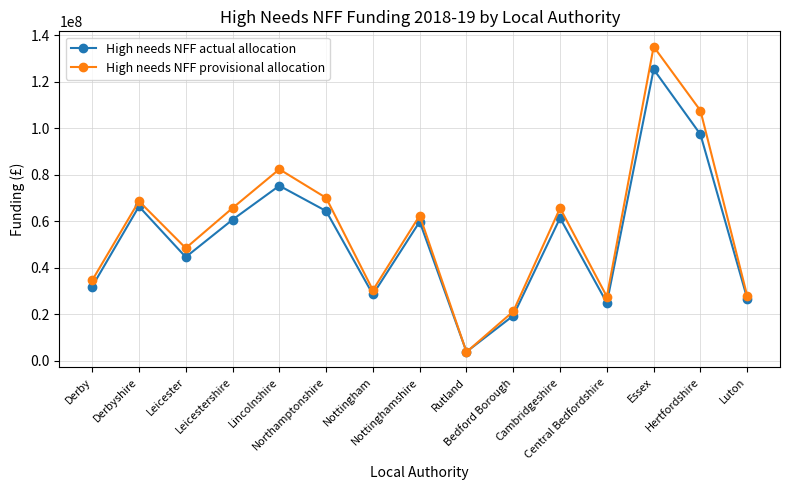

The value of High needs NFF provisional allocation at Central Bedfordshire is 46754546.3. True or false?

False